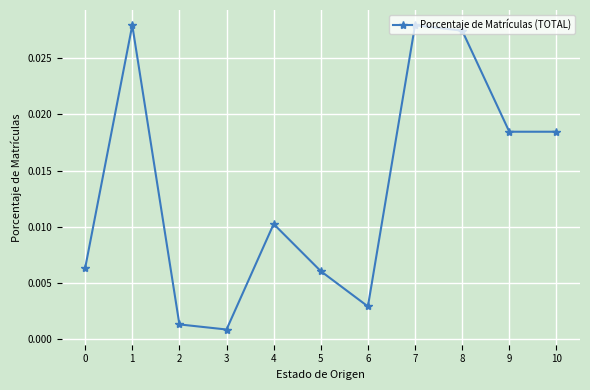

Where is the first local maximum?

1